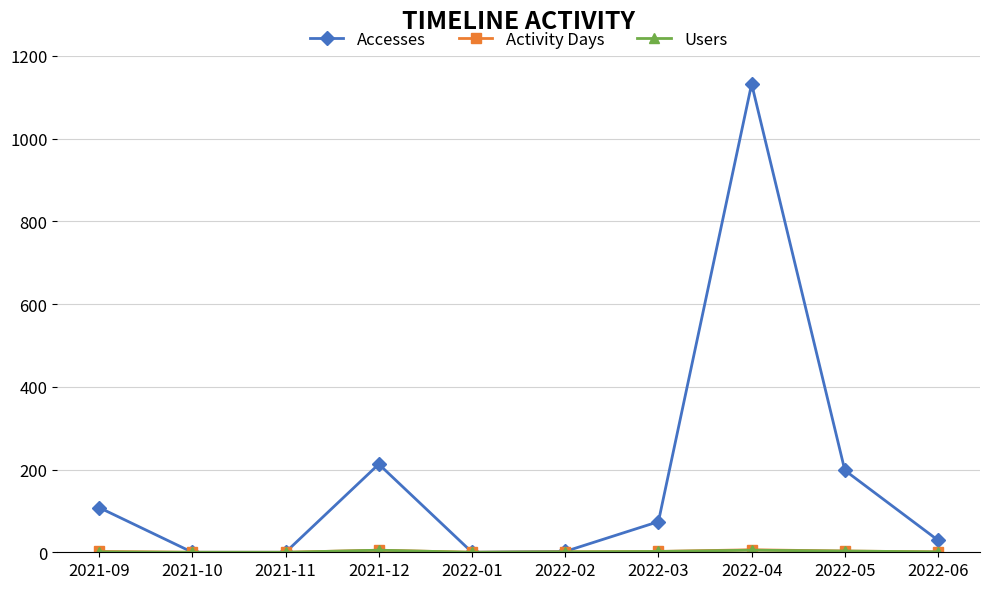

How many lines are shown in the chart?

3